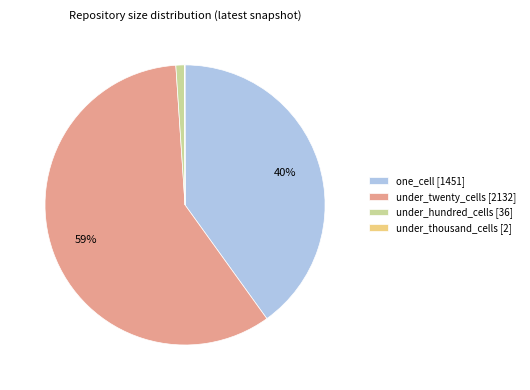

Which category has the biggest portion of the pie?

under_twenty_cells [2132]